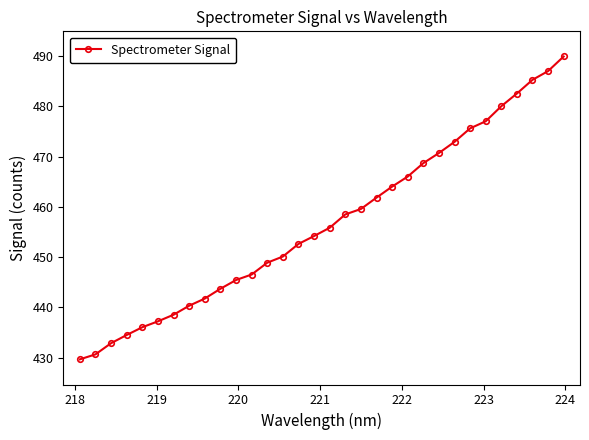

What is the sum of all values?

14618.7